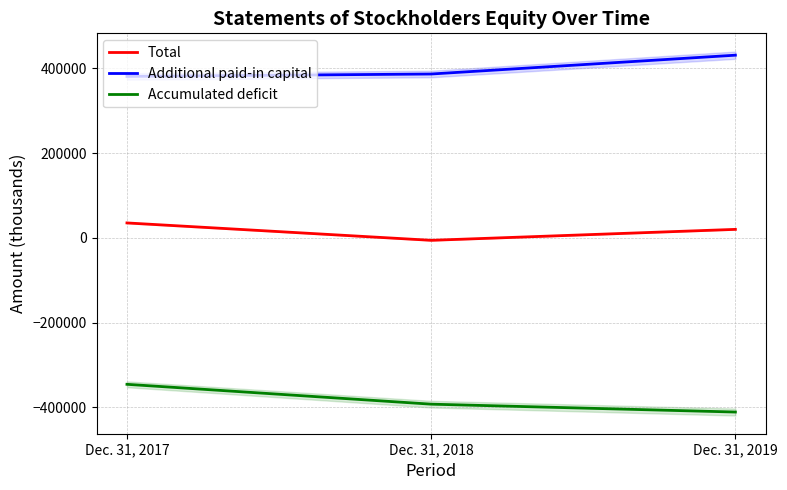

What are all the series names shown in the legend?

Total, Additional paid-in capital, Accumulated deficit